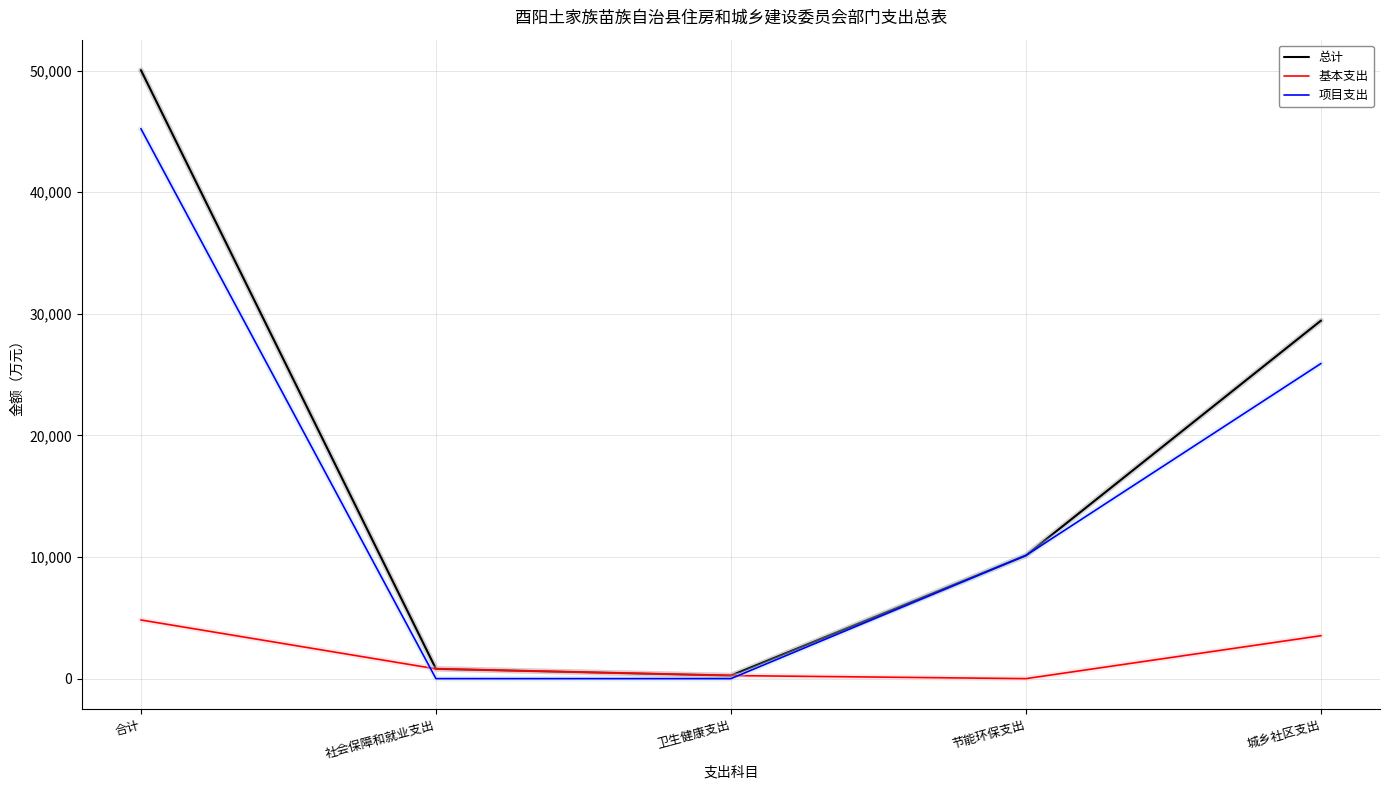

At which category is the sum across all series the highest?

合计